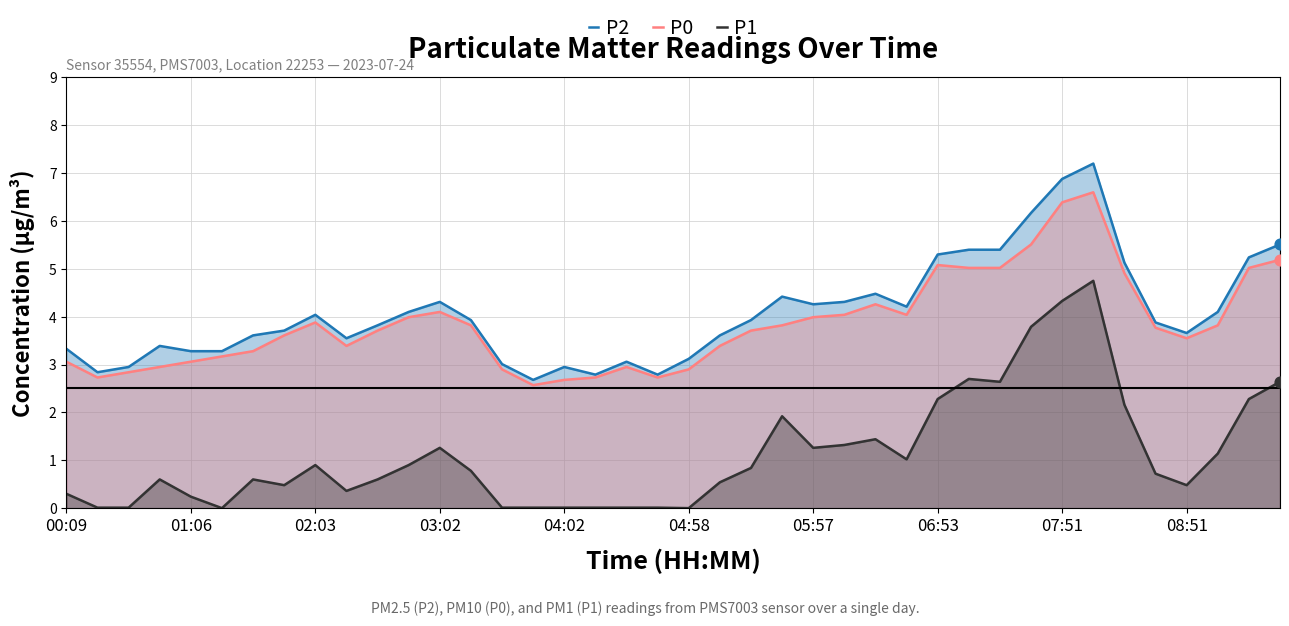

At which category is the sum across all series the highest?

33